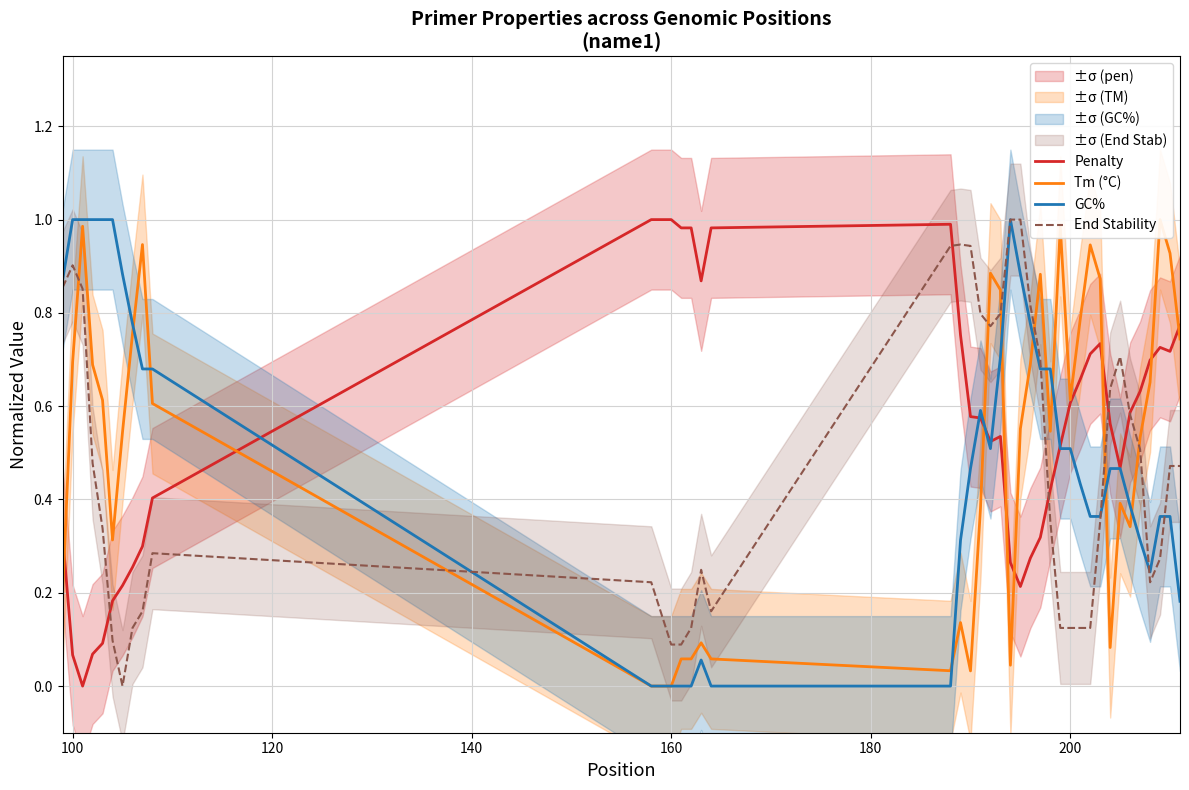

Is this an area chart (filled region under the line)?

No